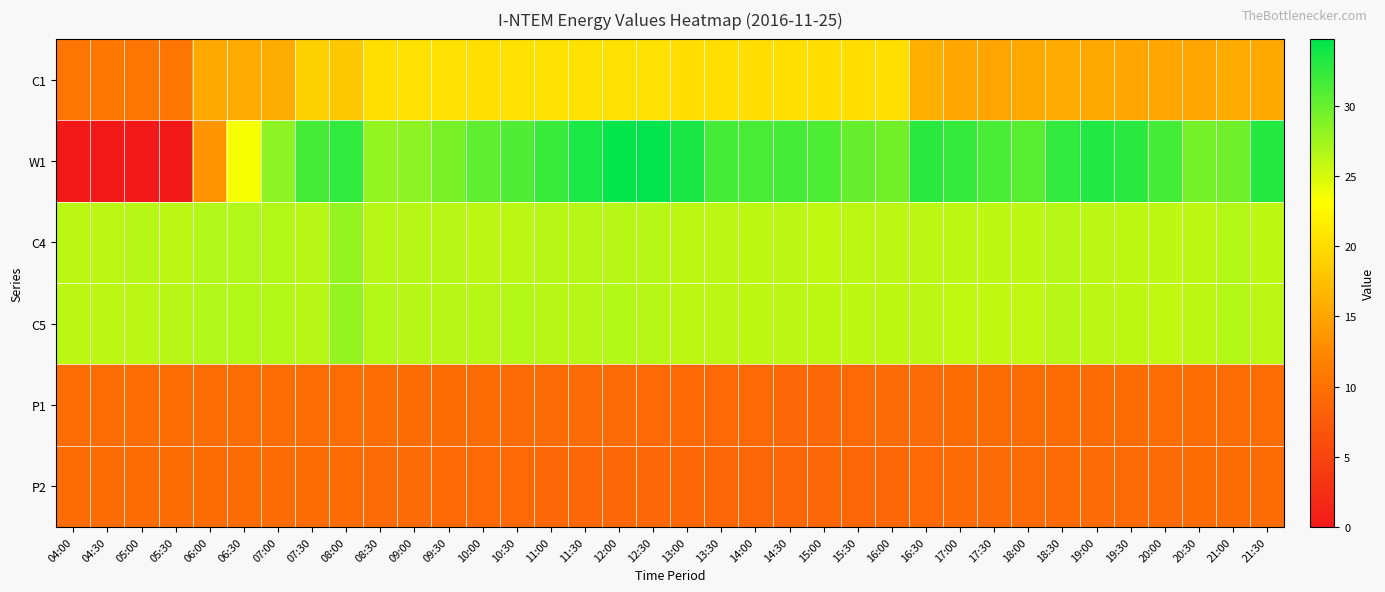

Reading left to right, transcribe all the data shown in this chart.

C1: 04:00=10.5	04:30=10.6	05:00=10.6	05:30=10.5	06:00=15.3	06:30=15.6	07:00=15.7	07:30=18.9	08:00=18.1	08:30=20.4	09:00=20.4	09:30=20.4	10:00=20.3	10:30=20.4	11:00=20.4	11:30=20.5	12:00=20.4	12:30=20.4	13:00=20.1	13:30=20.3	14:00=20.2	14:30=20.3	15:00=20.2	15:30=20.1	16:00=20.3	16:30=16.0	17:00=15.1	17:30=15.0	18:00=15.2	18:30=15.5	19:00=15.3	19:30=15.2	20:00=15.1	20:30=15.0	21:00=15.5	21:30=15.2
W1: 04:00=0.0	04:30=0.0	05:00=0.0	05:30=0.0	06:00=13.5	06:30=23.5	07:00=28.3	07:30=31.5	08:00=32.6	08:30=28.0	09:00=28.3	09:30=29.2	10:00=30.4	10:30=31.1	11:00=32.1	11:30=33.5	12:00=34.5	12:30=34.7	13:00=33.6	13:30=31.5	14:00=31.4	14:30=31.5	15:00=31.2	15:30=30.1	16:00=29.5	16:30=32.8	17:00=32.3	17:30=31.3	18:00=30.7	18:30=32.3	19:00=33.1	19:30=32.9	20:00=31.6	20:30=29.4	21:00=29.6	21:30=33.1
C4: 04:00=26.2	04:30=26.3	05:00=26.3	05:30=26.2	06:00=26.7	06:30=26.7	07:00=26.6	07:30=26.4	08:00=28.0	08:30=26.4	09:00=26.4	09:30=26.4	10:00=26.3	10:30=26.3	11:00=26.4	11:30=26.4	12:00=26.4	12:30=26.3	13:00=26.1	13:30=26.3	14:00=26.1	14:30=26.2	15:00=26.1	15:30=26.2	16:00=26.2	16:30=26.2	17:00=26.1	17:30=26.1	18:00=26.2	18:30=26.4	19:00=26.3	19:30=26.2	20:00=26.1	20:30=26.1	21:00=26.5	21:30=26.2
C5: 04:00=26.3	04:30=26.3	05:00=26.3	05:30=26.4	06:00=26.6	06:30=26.5	07:00=26.6	07:30=26.4	08:00=28.1	08:30=26.5	09:00=26.3	09:30=26.4	10:00=26.4	10:30=26.5	11:00=26.4	11:30=26.4	12:00=26.5	12:30=26.4	13:00=26.1	13:30=26.3	14:00=26.1	14:30=26.3	15:00=26.2	15:30=26.1	16:00=26.2	16:30=26.2	17:00=26.0	17:30=26.0	18:00=26.0	18:30=26.4	19:00=26.2	19:30=26.1	20:00=26.0	20:30=26.1	21:00=26.5	21:30=26.2
P1: 04:00=9.6	04:30=9.6	05:00=9.6	05:30=9.6	06:00=9.6	06:30=9.6	07:00=9.6	07:30=9.6	08:00=9.5	08:30=9.5	09:00=9.5	09:30=9.4	10:00=9.4	10:30=9.3	11:00=9.3	11:30=9.3	12:00=9.2	12:30=9.2	13:00=9.2	13:30=9.2	14:00=9.1	14:30=9.0	15:00=9.0	15:30=9.2	16:00=9.2	16:30=9.3	17:00=9.4	17:30=9.4	18:00=9.4	18:30=9.5	19:00=9.5	19:30=9.5	20:00=9.5	20:30=9.5	21:00=9.5	21:30=9.6
P2: 04:00=9.4	04:30=9.4	05:00=9.4	05:30=9.4	06:00=9.4	06:30=9.4	07:00=9.4	07:30=9.4	08:00=9.4	08:30=9.3	09:00=9.3	09:30=9.2	10:00=9.2	10:30=9.1	11:00=9.1	11:30=9.1	12:00=9.0	12:30=9.0	13:00=8.9	13:30=8.9	14:00=8.8	14:30=8.8	15:00=8.8	15:30=8.9	16:00=9.0	16:30=9.2	17:00=9.3	17:30=9.3	18:00=9.3	18:30=9.3	19:00=9.3	19:30=9.3	20:00=9.4	20:30=9.4	21:00=9.4	21:30=9.4